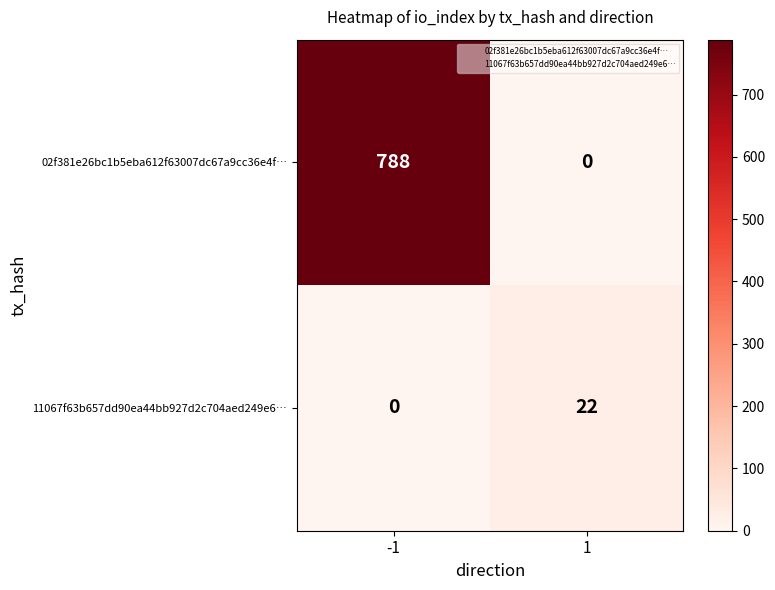

Between -1 and 1, which series saw the biggest shift?

02f381e26bc1b5eba612f63007dc67a9cc36e4f…